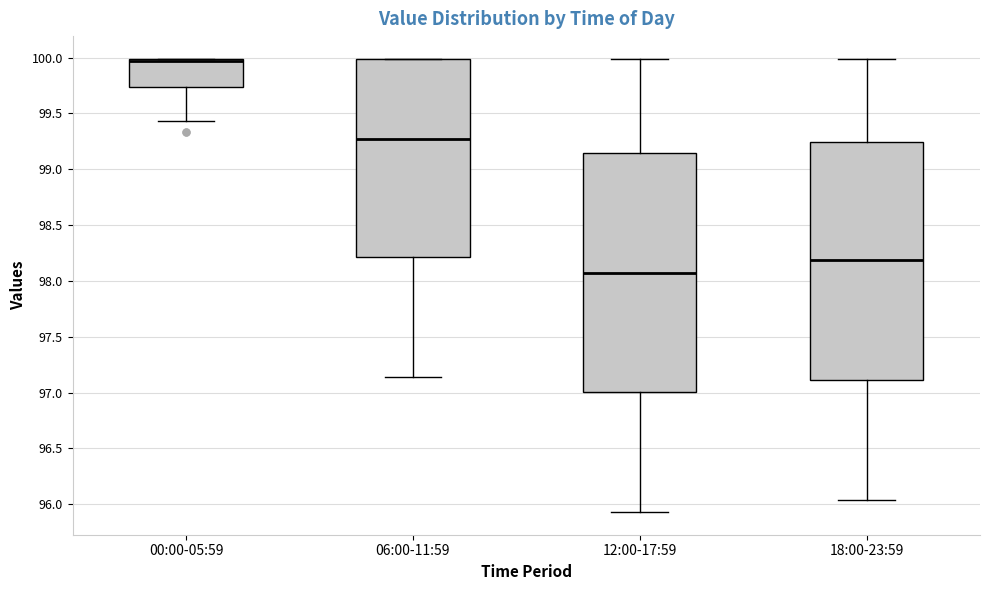

Reading left to right, transcribe this box plot: for each box, give where its median line is, the range the box spans, and where its two whiskers end, as read against the y-axis. The values are not printed on the chart, so give them approximately, as read against the axis.

00:00-05:59: median 99.95, box 99.75 to 100.00, whiskers 99.45 to 100.00
06:00-11:59: median 99.30, box 98.20 to 100.00, whiskers 97.15 to 100.00
12:00-17:59: median 98.10, box 97.00 to 99.15, whiskers 95.95 to 100.00
18:00-23:59: median 98.20, box 97.10 to 99.25, whiskers 96.05 to 100.00